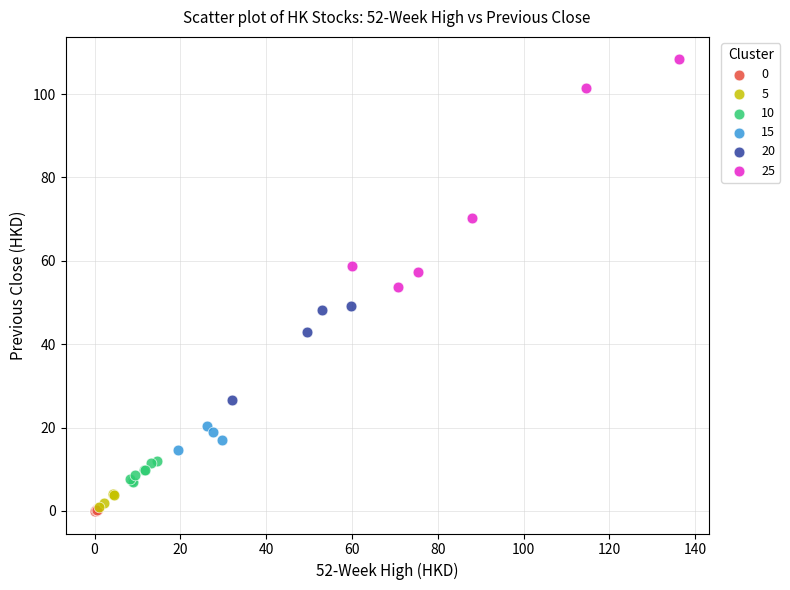

Which series has the largest Y range (max minus min)?

25